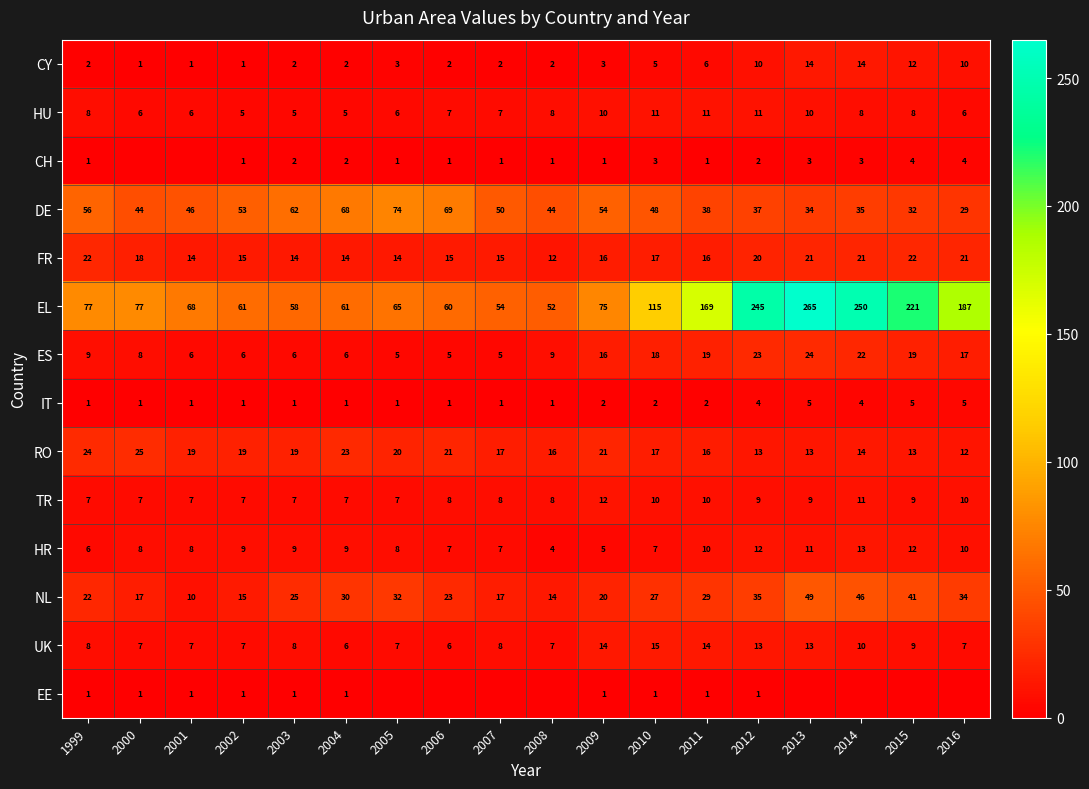

Is it true that UK equals 14 at 2007?

False